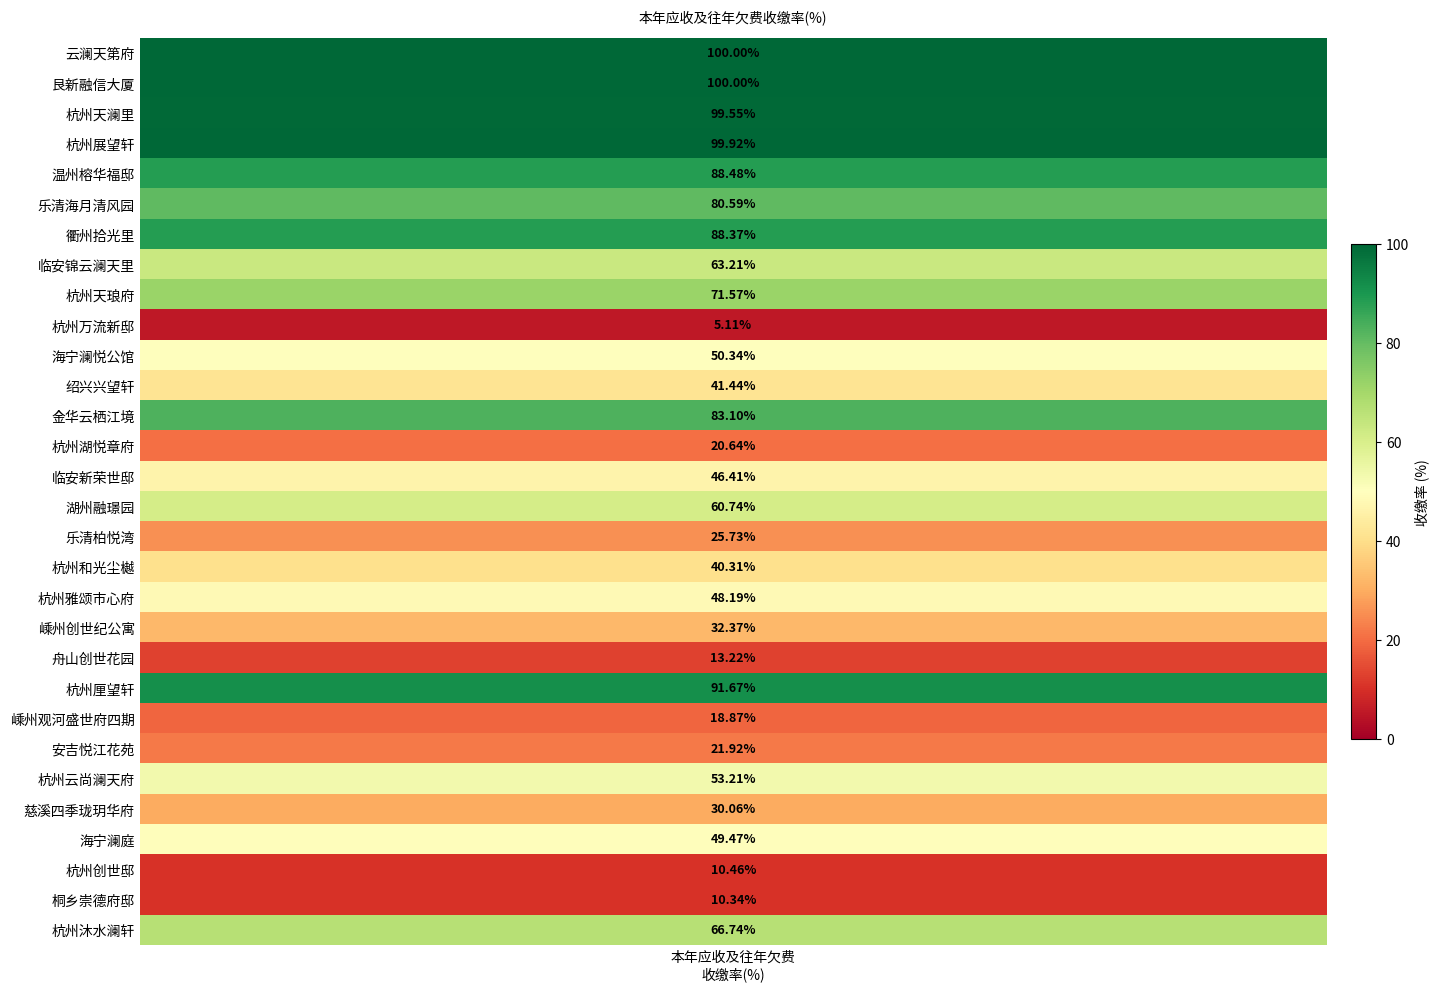

Rank the categories by value from highest to lowest.

云澜天第府, 艮新融信大厦, 杭州展望轩, 杭州天澜里, 杭州厘望轩, 温州榕华福邸, 衢州拾光里, 金华云栖江境, 乐清海月清风园, 杭州天琅府, 杭州沐水澜轩, 临安锦云澜天里, 湖州融璟园, 杭州云尚澜天府, 海宁澜悦公馆, 海宁澜庭, 杭州雅颂市心府, 临安新荣世邸, 绍兴兴望轩, 杭州和光尘樾, 嵊州创世纪公寓, 慈溪四季珑玥华府, 乐清柏悦湾, 安吉悦江花苑, 杭州湖悦章府, 嵊州观河盛世府四期, 舟山创世花园, 杭州创世邸, 桐乡崇德府邸, 杭州万流新邸